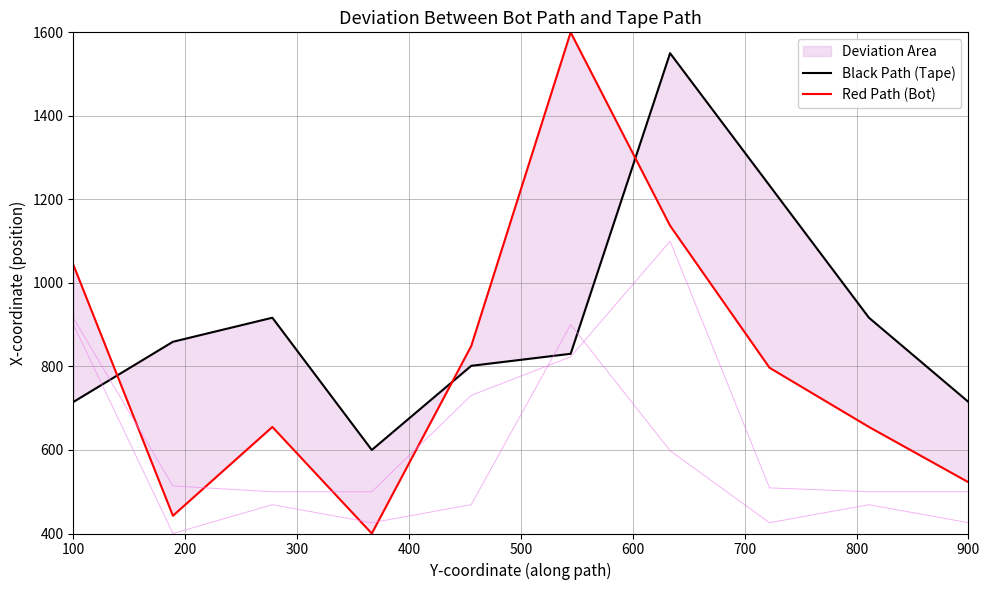

Between 600 and 800, which series saw the biggest shift?

Red Path (Bot)